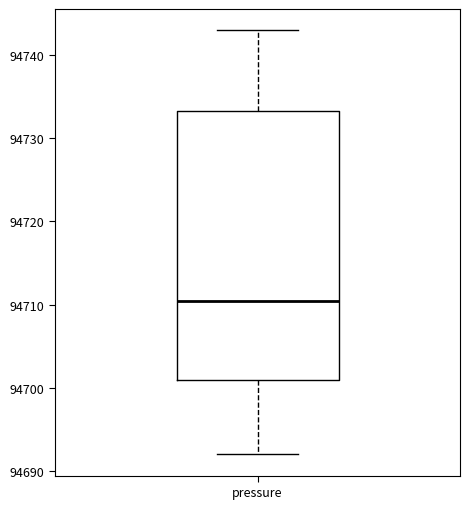

Transcribe this box plot: give where the median line is, the range the box spans, and where the two whiskers end, as read against the y-axis. The values are not printed on the chart, so give them approximately, as read against the axis.

median 94711, box 94701 to 94733, whiskers 94692 to 94743